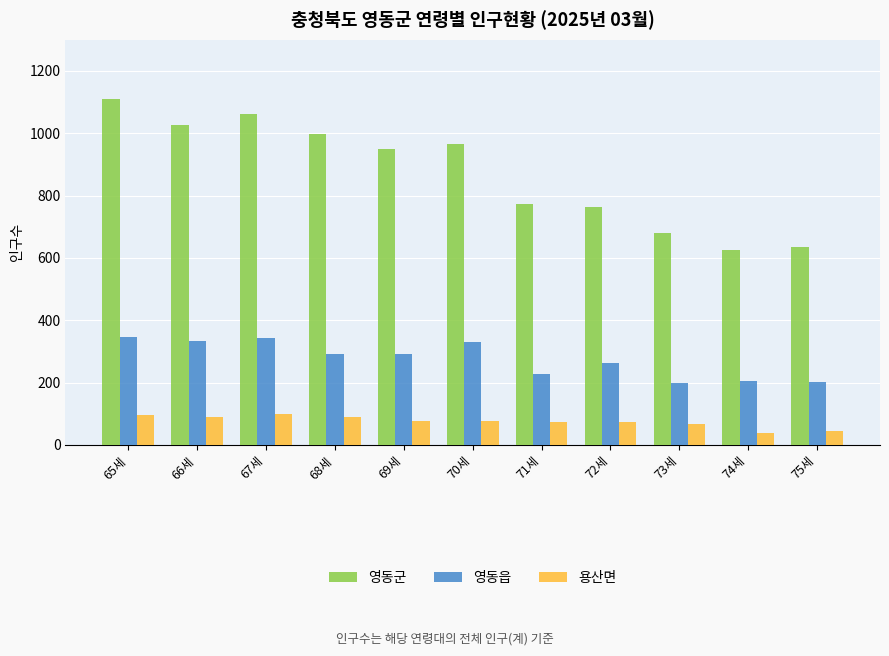

What is the minimum value for 영동군?

626